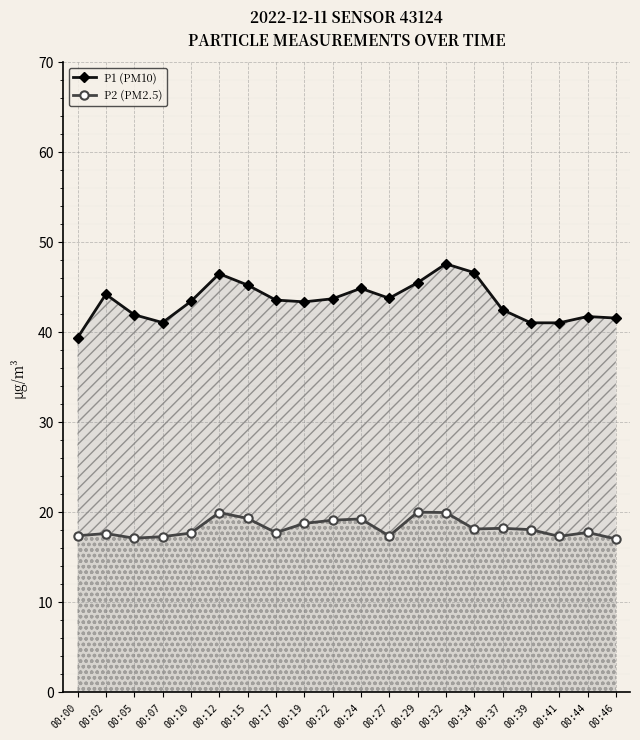

Where is P2 (PM2.5) nearest to the value 18?

00:39